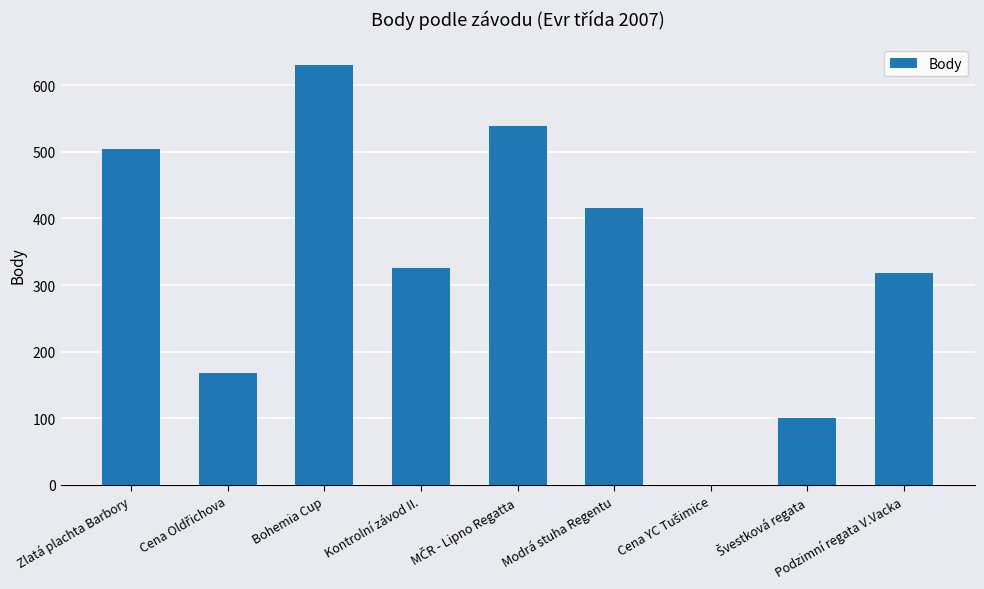

Which has a higher value, Bohemia Cup or Modrá stuha Regentu?

Bohemia Cup